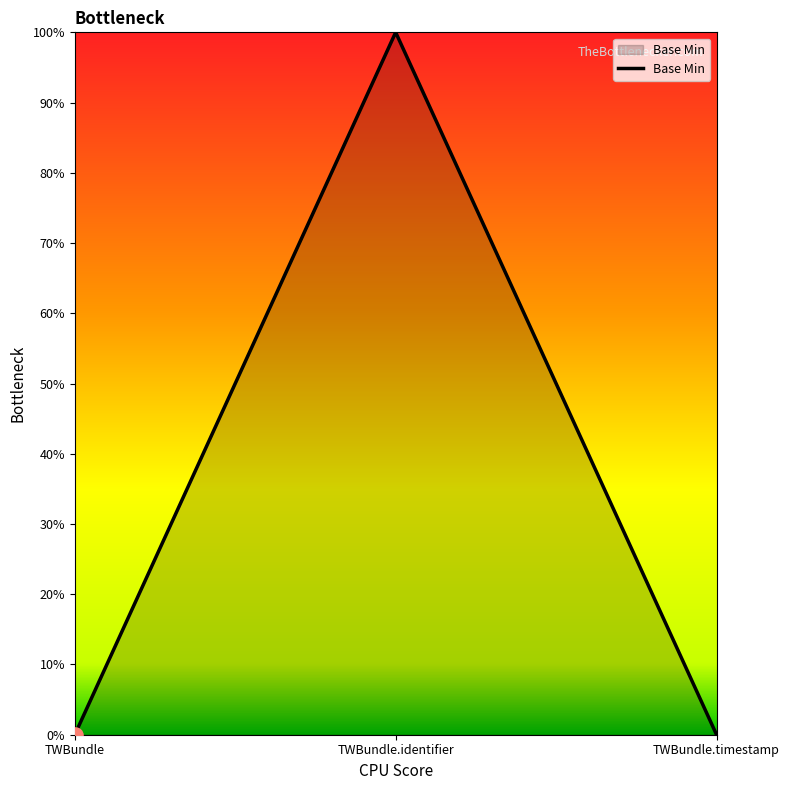

Between TWBundle.timestamp and TWBundle, which is larger?

TWBundle.timestamp